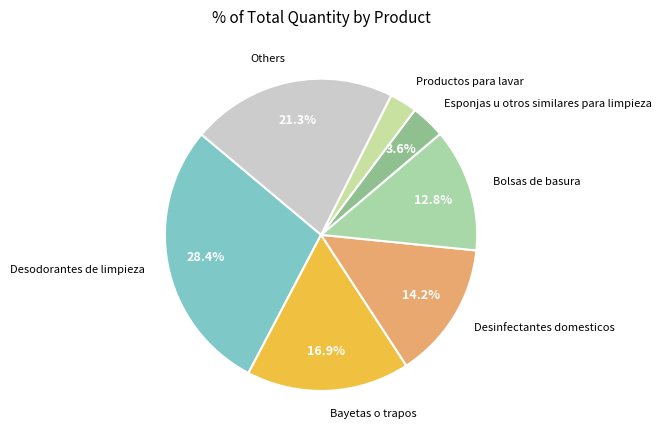

Rank the categories by value from lowest to highest.

Productos para lavar, Esponjas u otros similares para limpieza, Bolsas de basura, Desinfectantes domesticos, Bayetas o trapos, Others, Desodorantes de limpieza